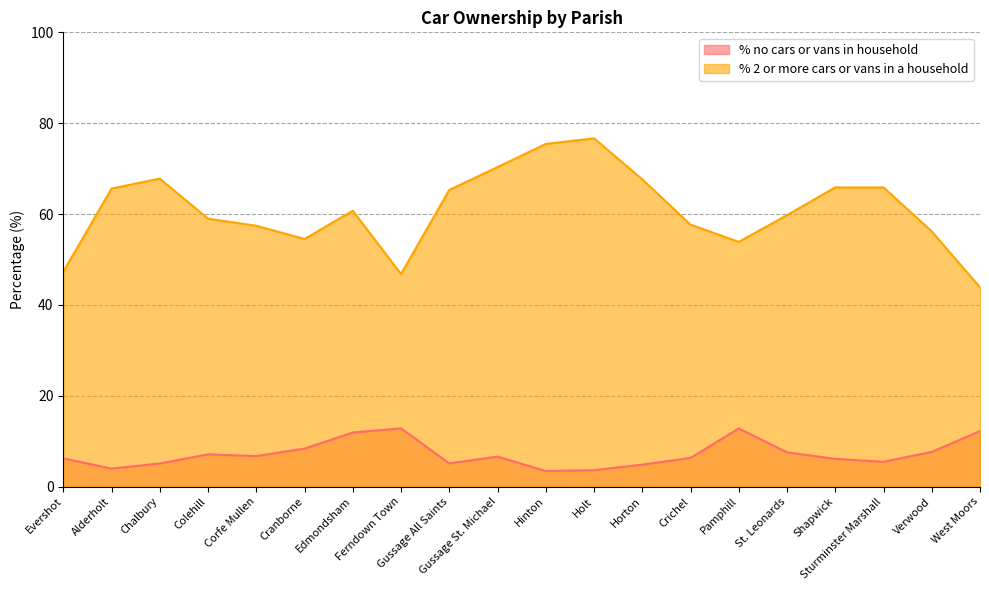

Reading left to right, extract all data points from this chart.

% no cars or vans in household: Evershot=6.2	Alderholt=4.0	Chalbury=5.1	Colehill=7.1	Corfe Mullen=6.7	Cranborne=8.4	Edmondsham=11.9	Ferndown Town=12.8	Gussage All Saints=5.1	Gussage St. Michael=6.6	Hinton=3.4	Holt=3.6	Horton=4.8	Crichel=6.3	Pamphill=12.8	St. Leonards=7.5	Shapwick=6.1	Sturminster Marshall=5.5	Verwood=7.6	West Moors=12.2
% 2 or more cars or vans in a household: Evershot=47.3	Alderholt=65.6	Chalbury=67.8	Colehill=59.0	Corfe Mullen=57.4	Cranborne=54.5	Edmondsham=60.7	Ferndown Town=46.8	Gussage All Saints=65.3	Gussage St. Michael=70.3	Hinton=75.4	Holt=76.7	Horton=67.6	Crichel=57.7	Pamphill=53.9	St. Leonards=59.8	Shapwick=65.9	Sturminster Marshall=65.8	Verwood=56.2	West Moors=43.8